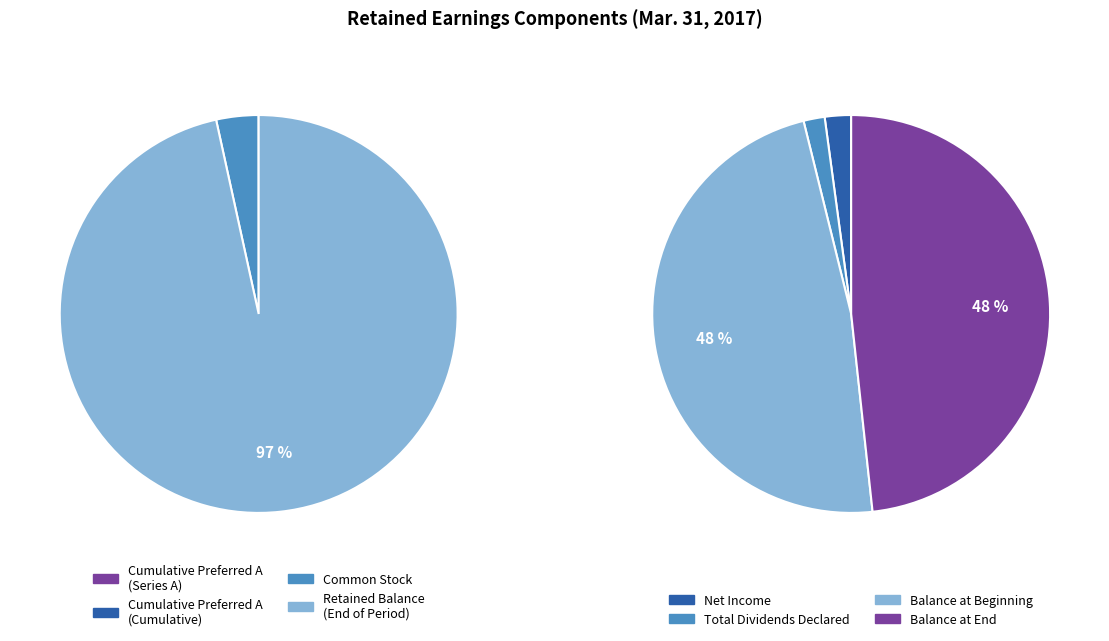

Does Net Income account for over 50% of the chart?

No